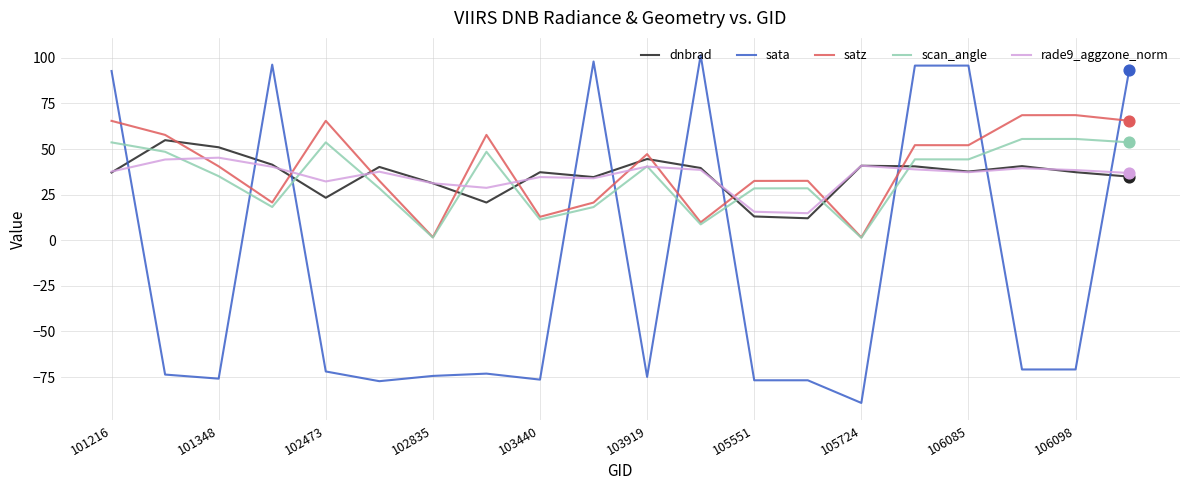

What are all the series names shown in the legend?

dnbrad, sata, satz, scan_angle, rade9_aggzone_norm